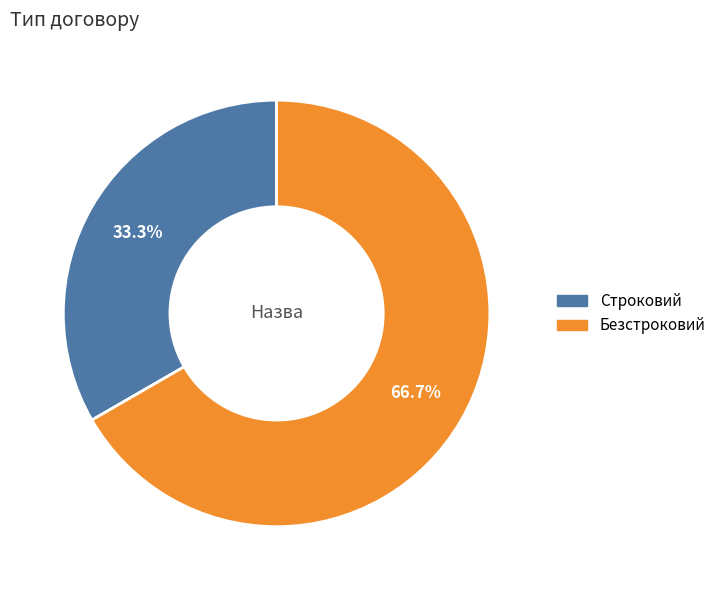

What is the largest slice in the pie chart?

Безстроковий